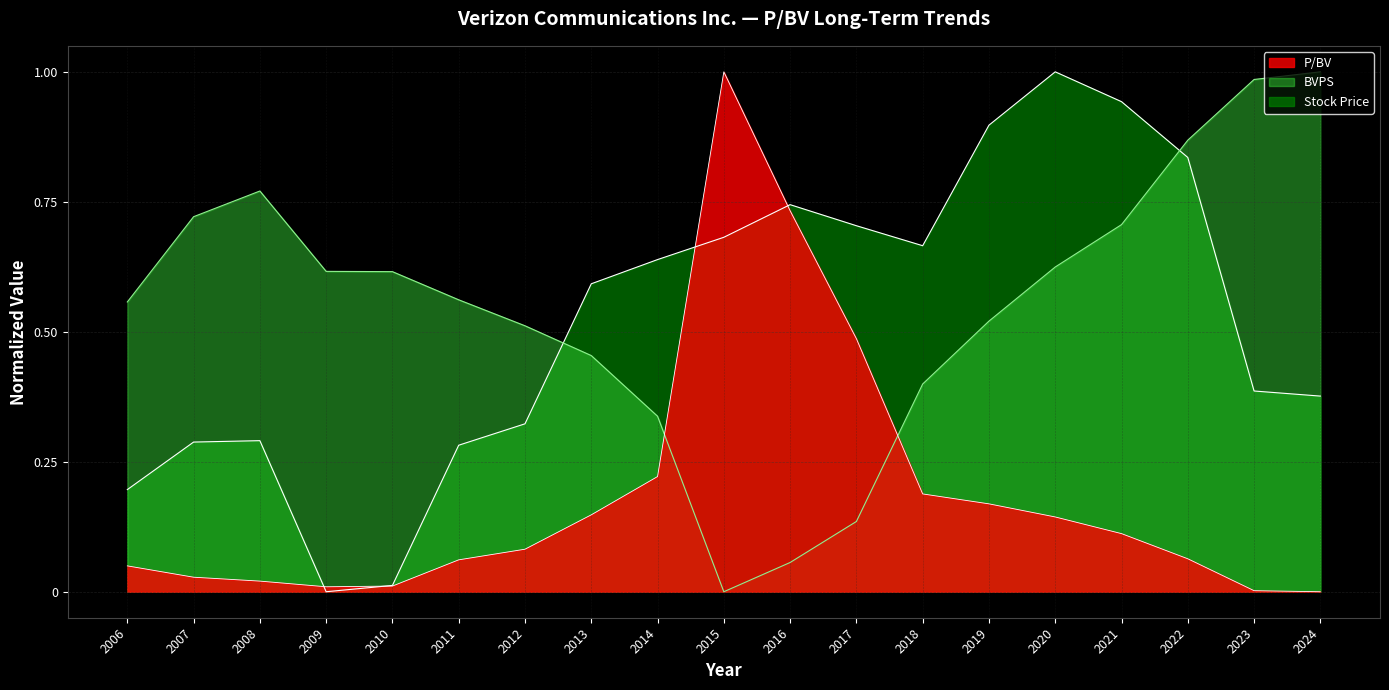

Which series changed the most between 2010 and 2012?

Stock Price